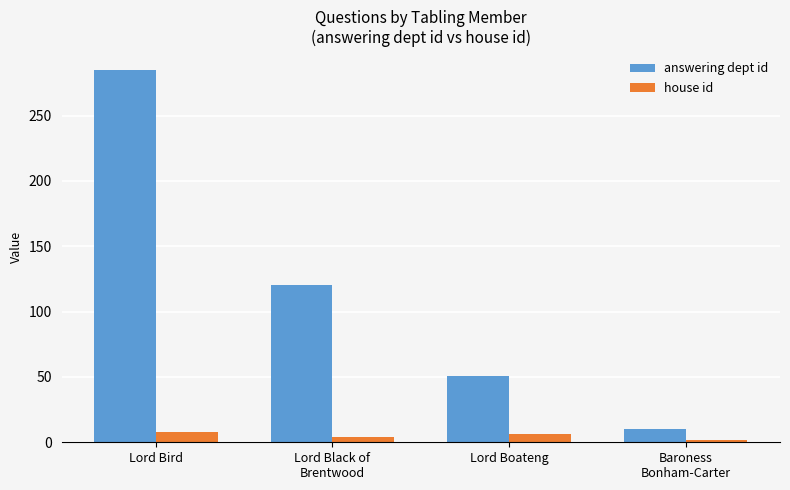

How many data points in answering dept id are less than 120?

2